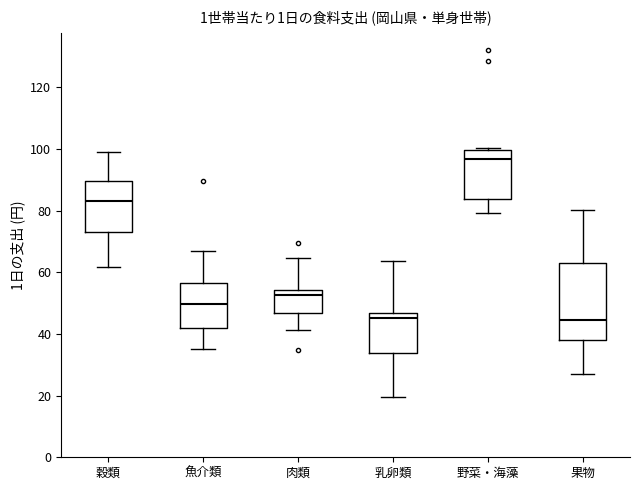

Reading left to right, transcribe this box plot: for each box, give where its median line is, the range the box spans, and where its two whiskers end, as read against the y-axis. The values are not printed on the chart, so give them approximately, as read against the axis.

穀類: median 84, box 74 to 90, whiskers 62 to 98
魚介類: median 50, box 42 to 56, whiskers 36 to 68
肉類: median 52, box 46 to 54, whiskers 42 to 64
乳卵類: median 46 (just below the box's upper edge), box 34 to 46, whiskers 20 to 64
野菜・海藻: median 96, box 84 to 100, whiskers 80 to 100 (just above the box's upper edge)
果物: median 44, box 38 to 64, whiskers 28 to 80